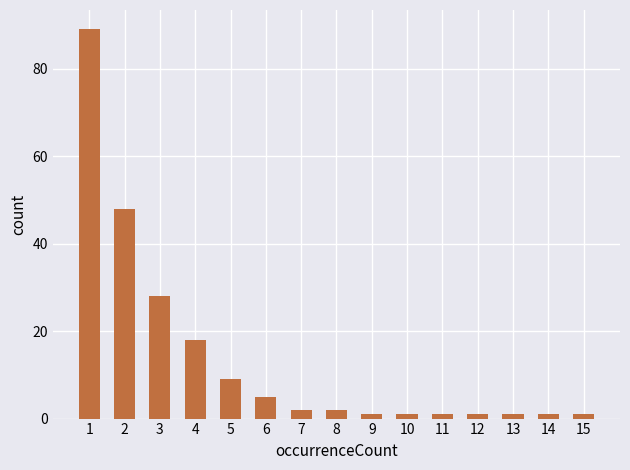

Where does the data first go above 2?

1